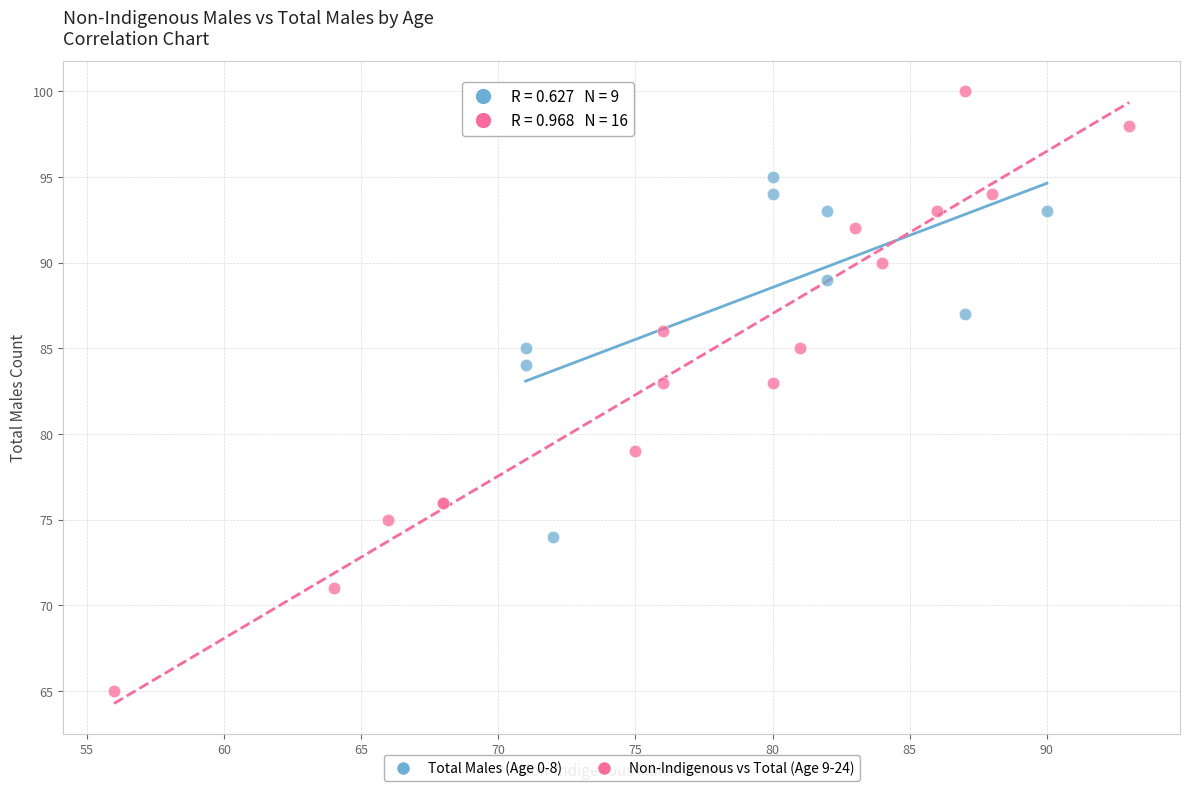

Which series reaches the minimum Y coordinate?

Non-Indigenous vs Total (Age 9-24)